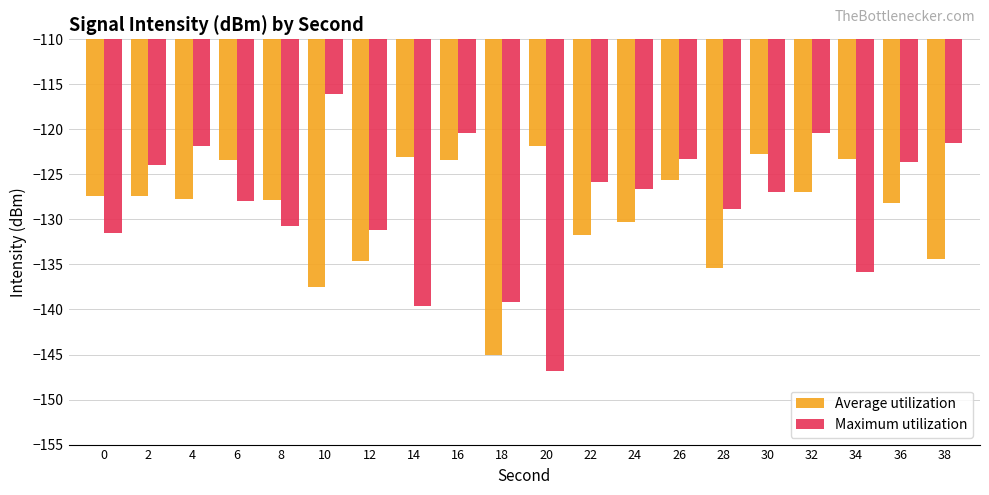

Read the Maximum utilization value at 34.

-135.9